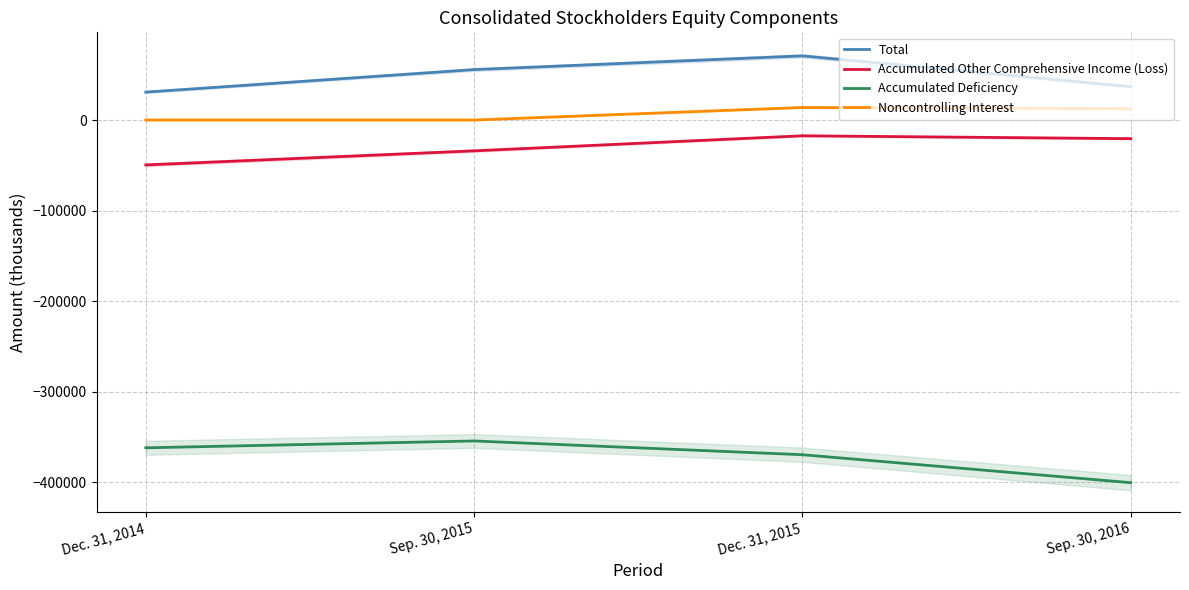

Which series has the widest spread of values?

Accumulated Deficiency